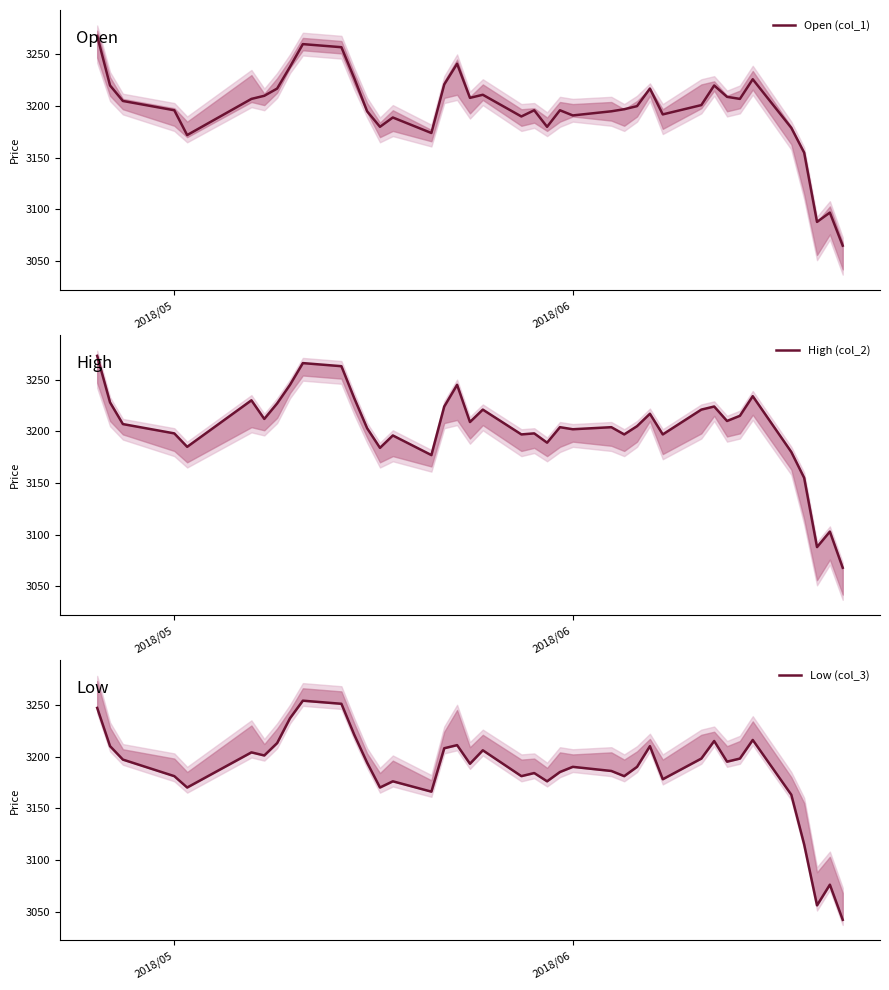

List the series in order of their peak value, highest first.

High (col_2), Open (col_1), Low (col_3)